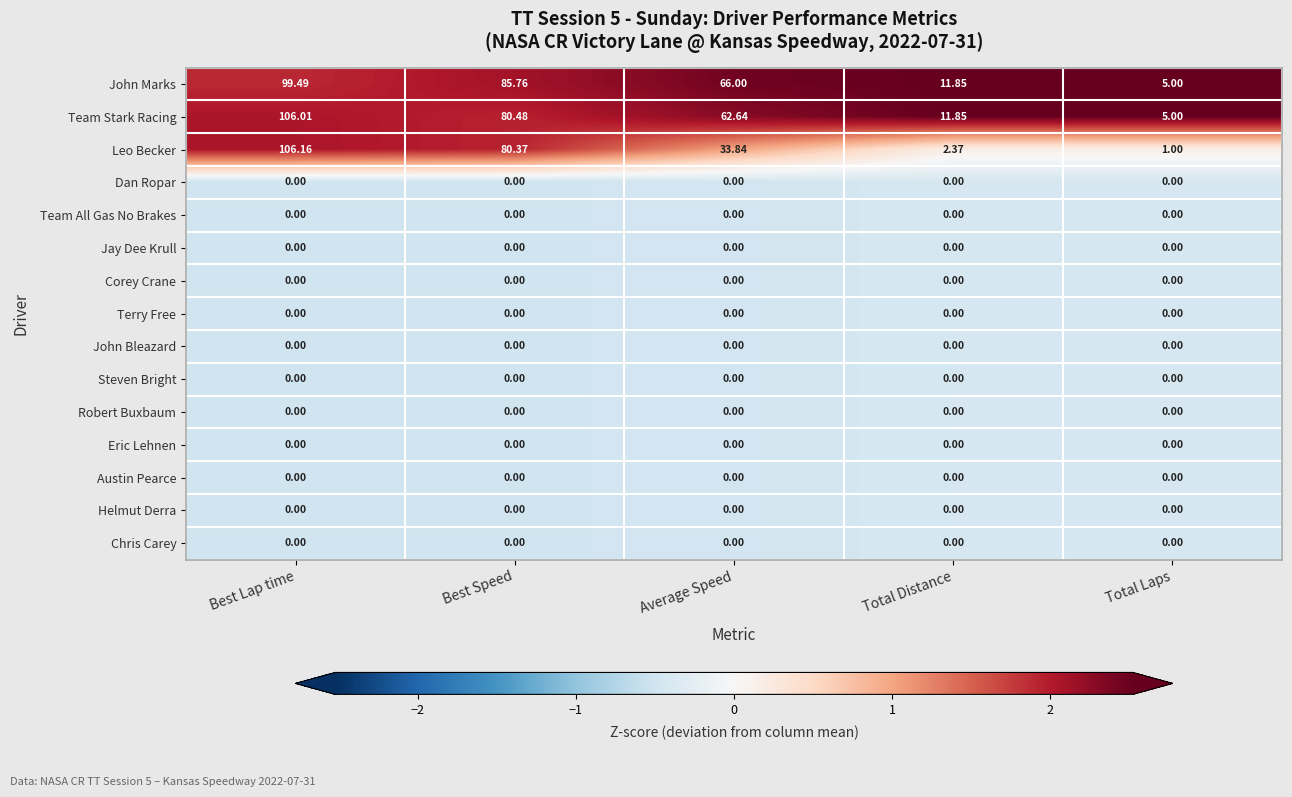

What is the greatest value displayed?

106.2